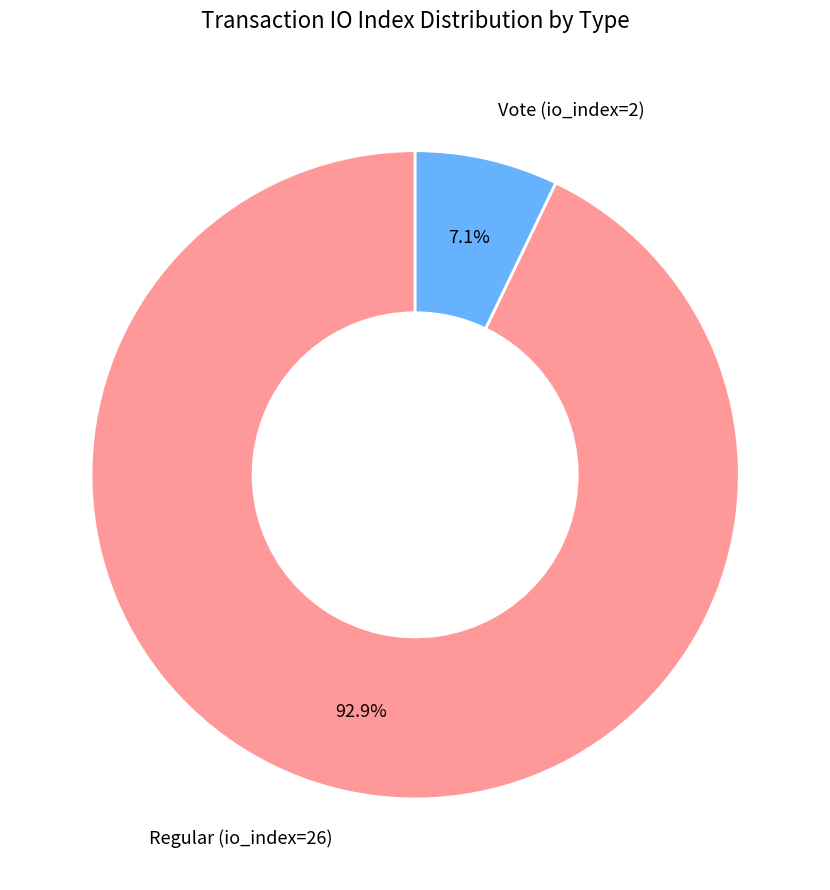

Is there a majority slice in this chart?

Yes